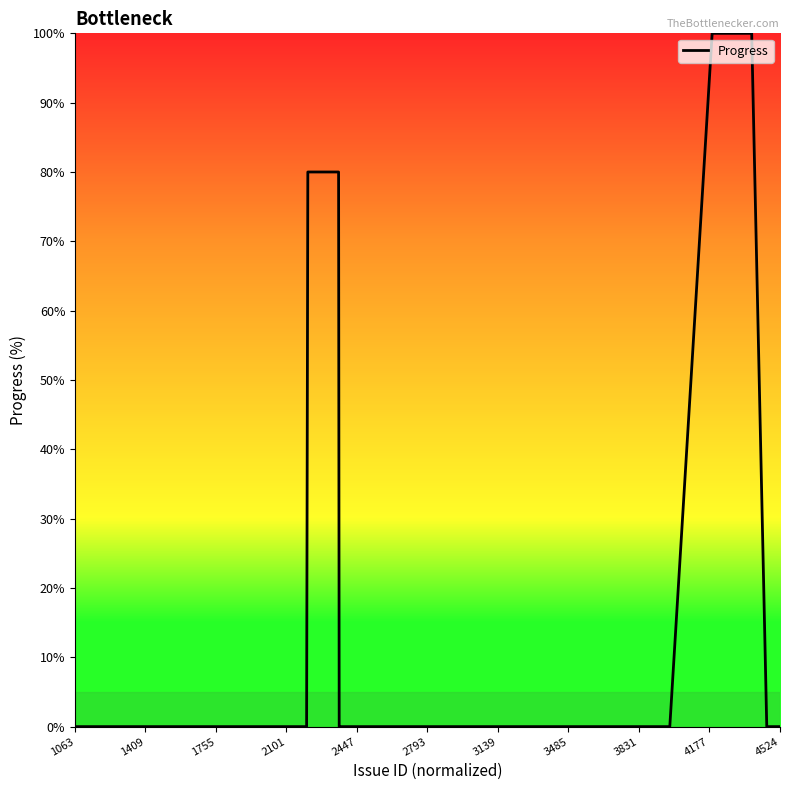

What is the difference between the maximum and minimum values?

100